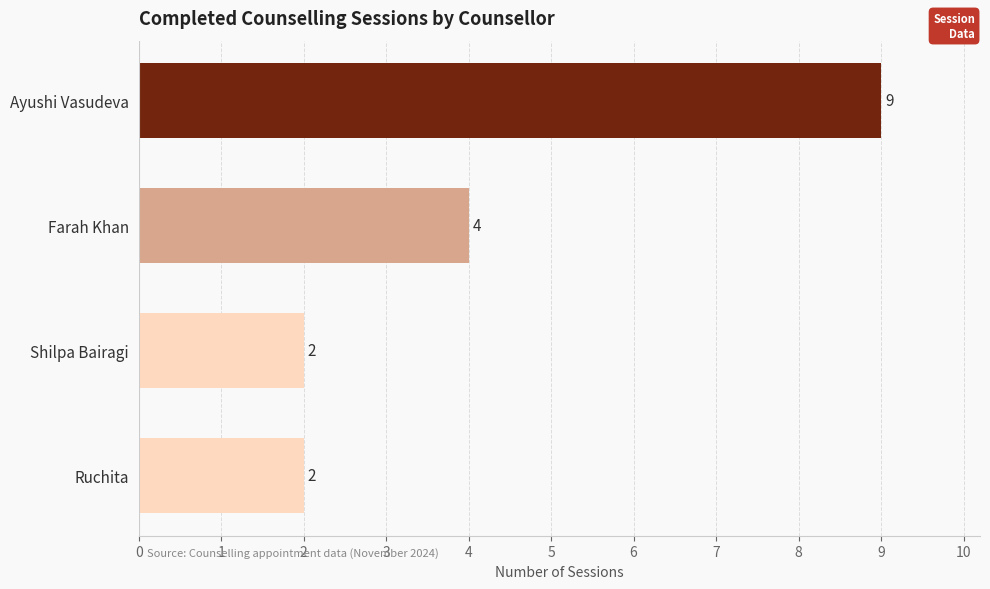

Are the bars grouped side by side (vs. stacked)?

No